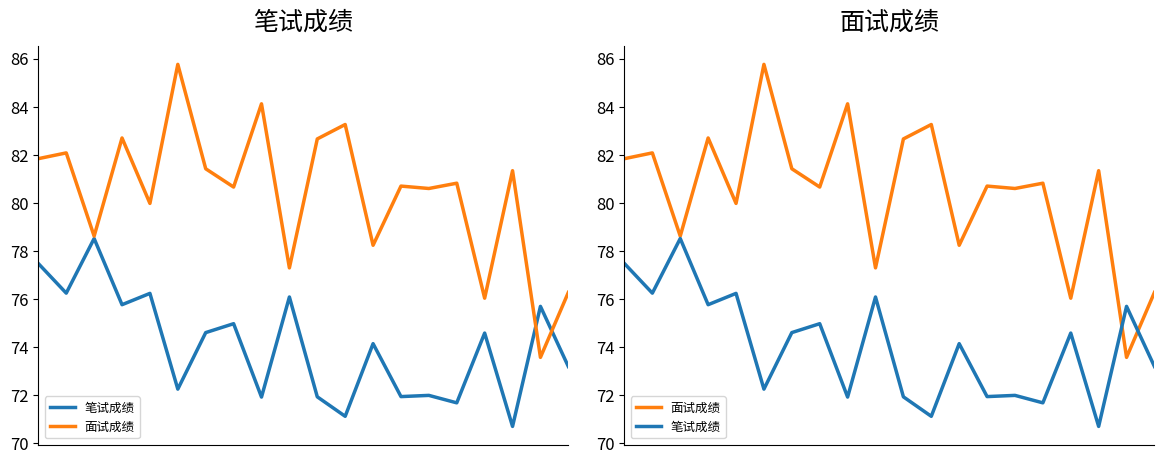

Rank the categories by 笔试成绩 value from highest to lowest.

2, 0, 1, 4, 9, 3, 18, 7, 6, 16, 12, 19, 5, 14, 13, 10, 8, 15, 11, 17